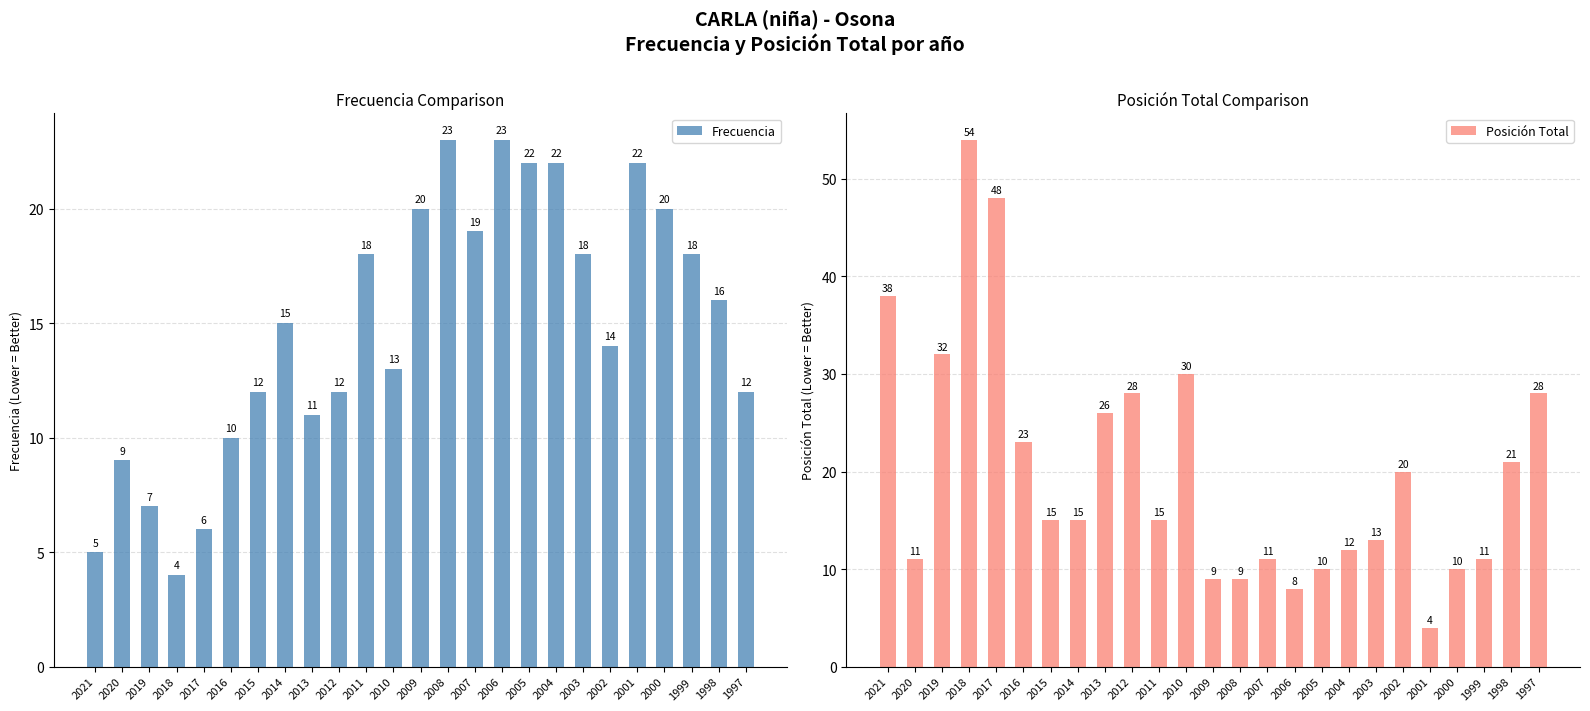

What is the greatest value displayed?

54